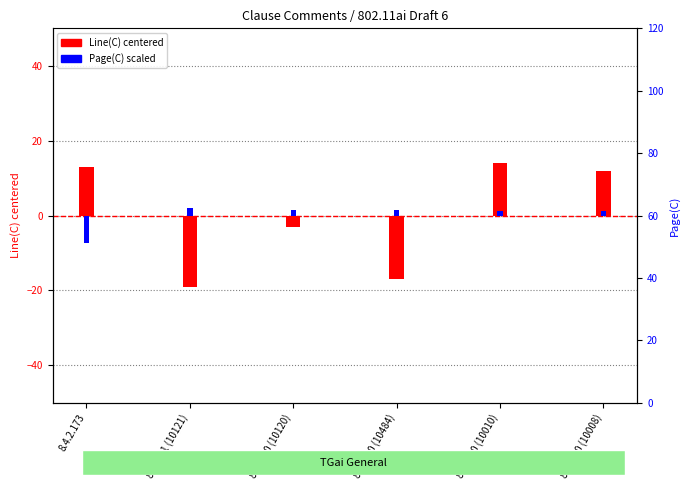

At which category is the sum across all series the highest?

8.4.5.20 (10010)